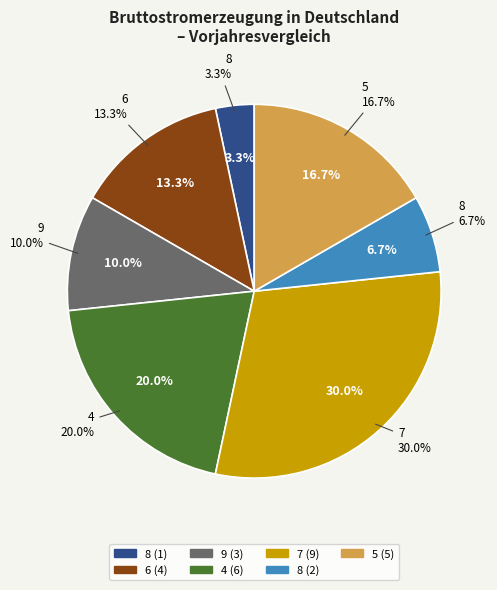

Does 1 represent more than half of the total?

No